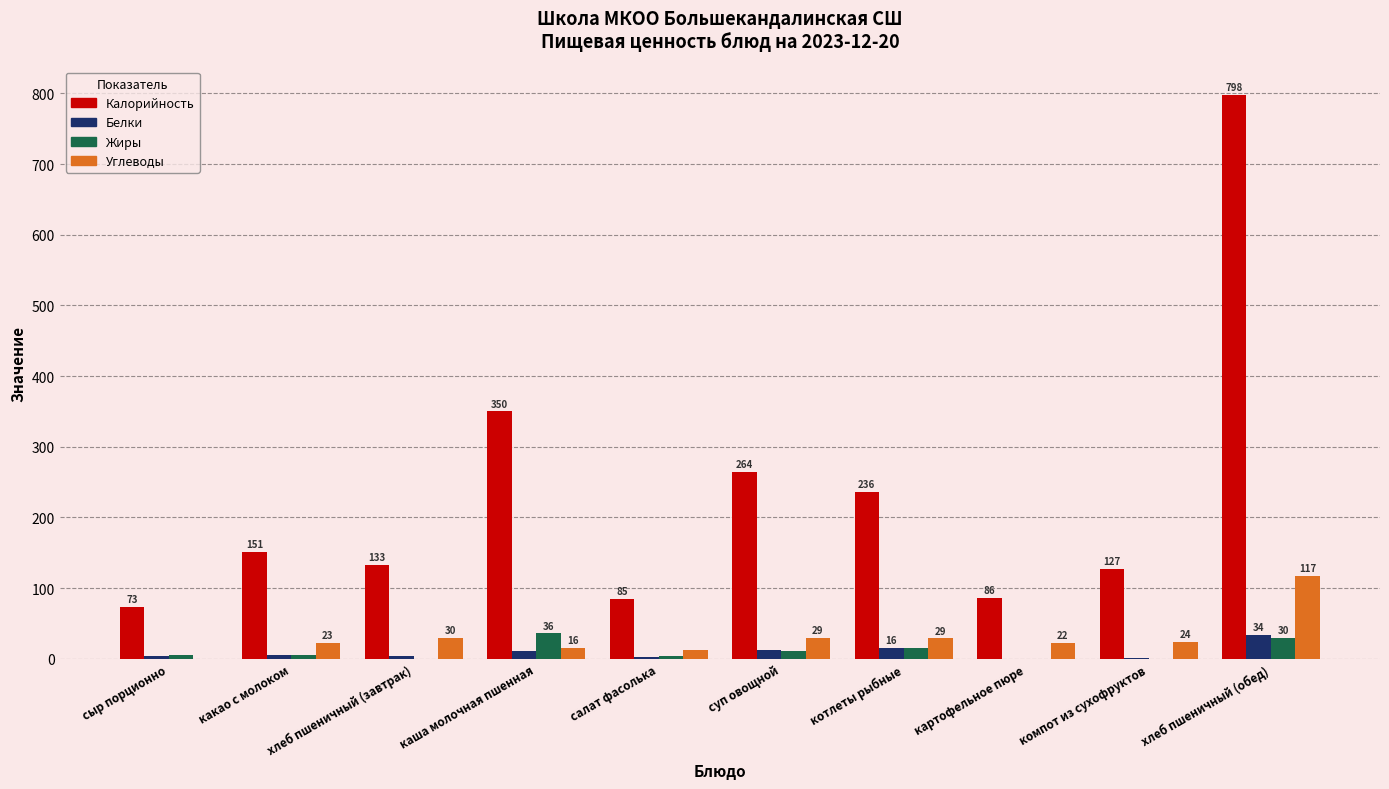

Which series has the largest range (max minus min)?

Калорийность